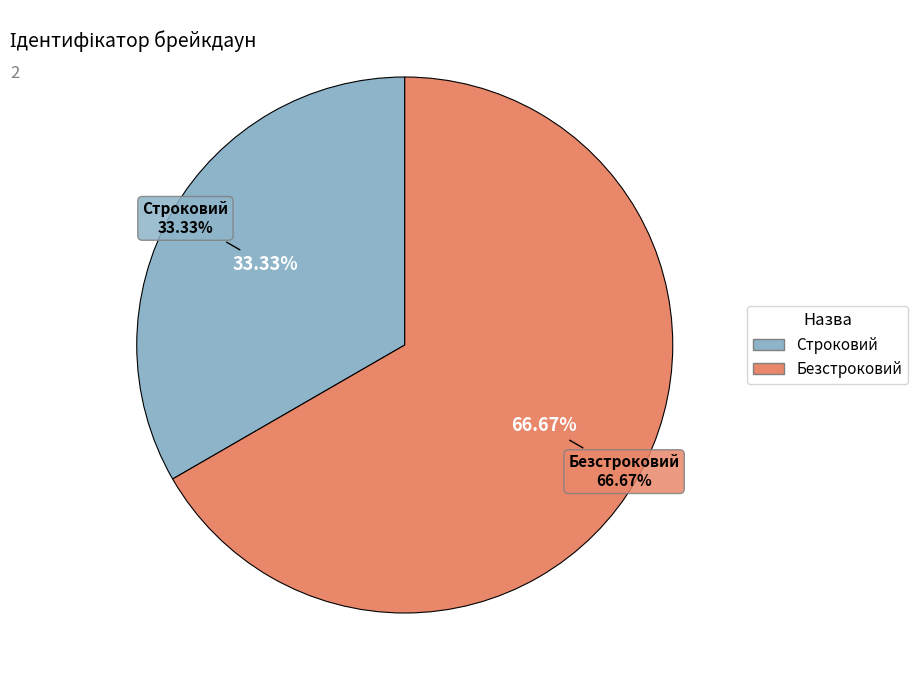

How many segments does this pie chart have?

2